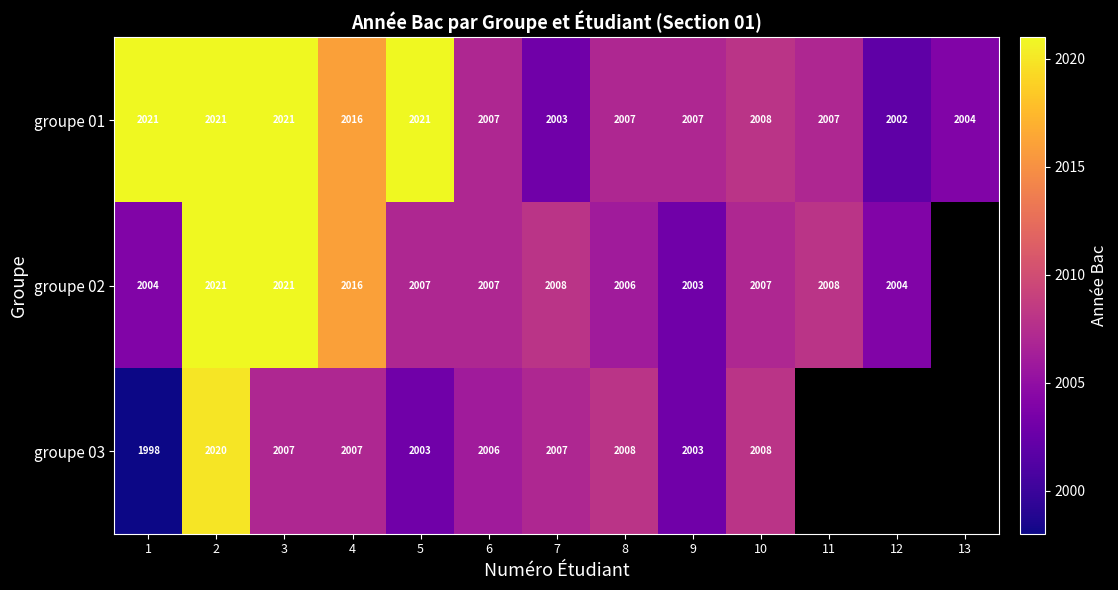

The groupe 02 series shows 3221.4 at 4. True or false?

False